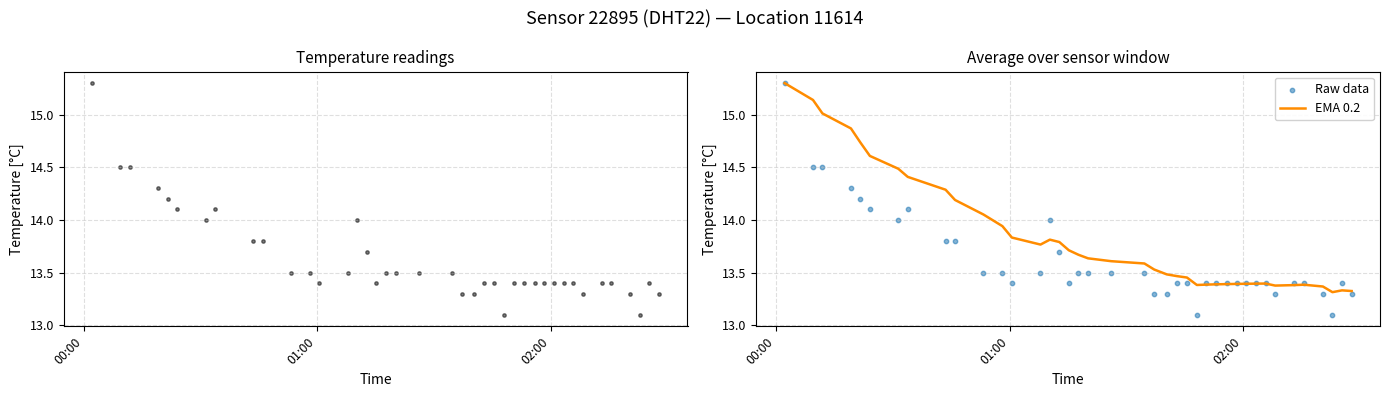

What is the highest value of the EMA 0.2 series?

15.3